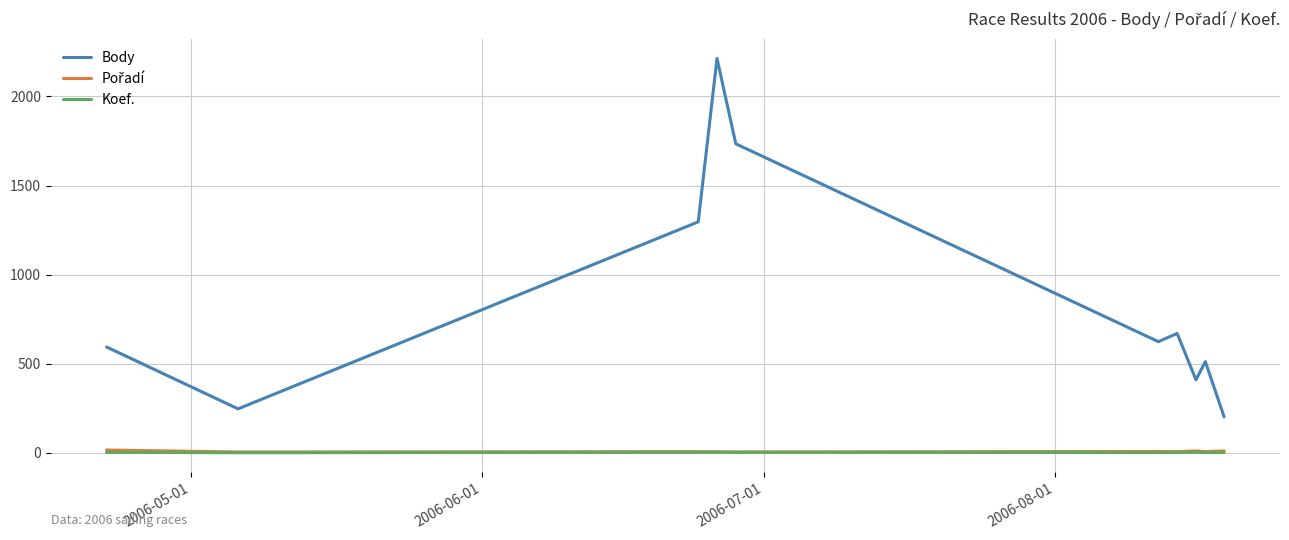

True or false: Body and Koef. intersect in this chart.

False